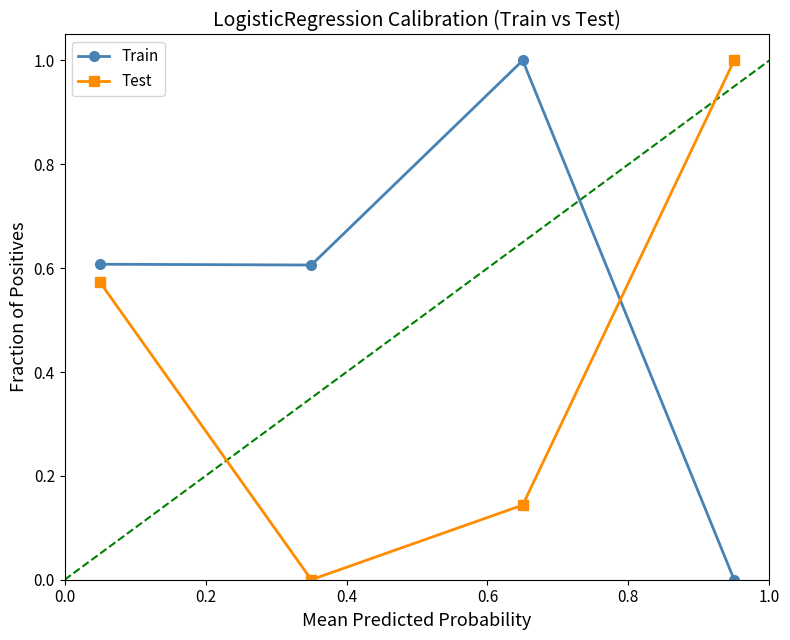

Which series has the largest total across all categories?

Train